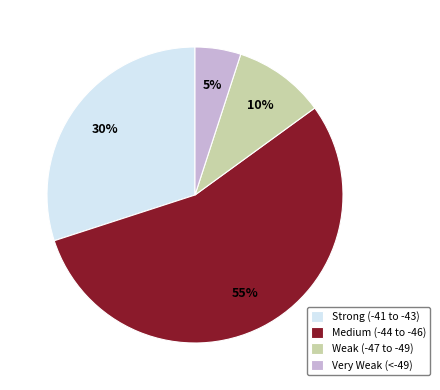

To the nearest percent, what percentage of the pie is Very Weak (<-49)?

5%